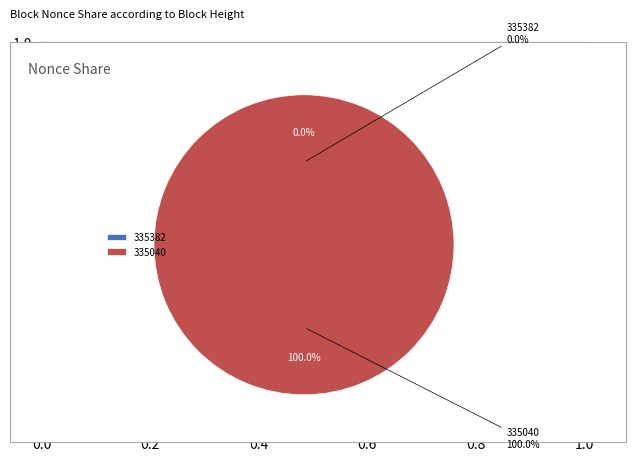

Is it true that 335382 is 1% of the pie?

False